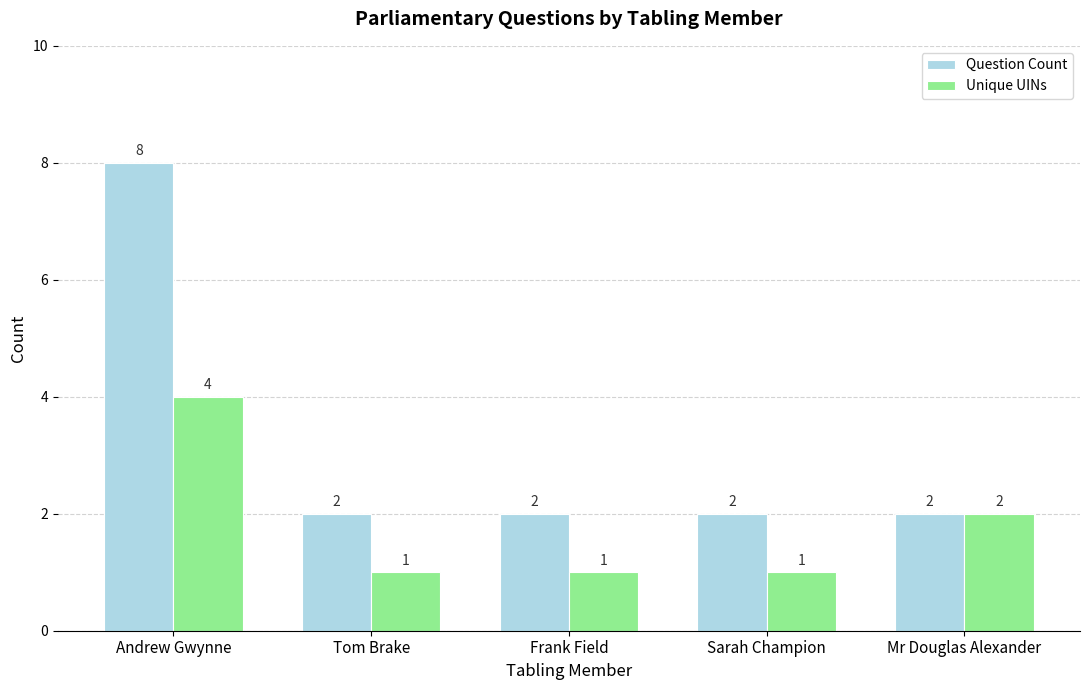

Rank the series by their maximum value, from highest to lowest.

Question Count, Unique UINs